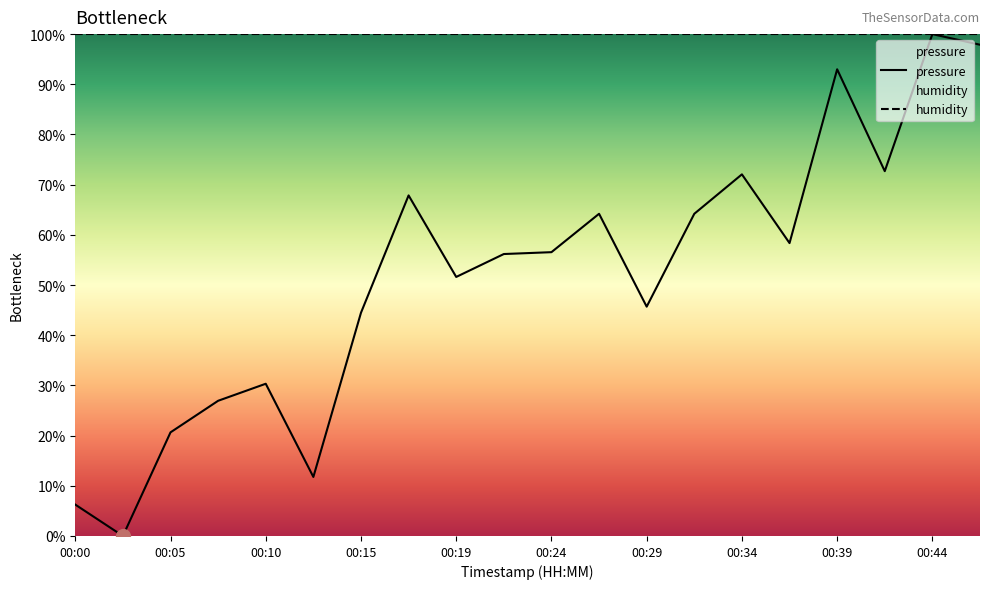

How many distinct data groups are displayed?

2